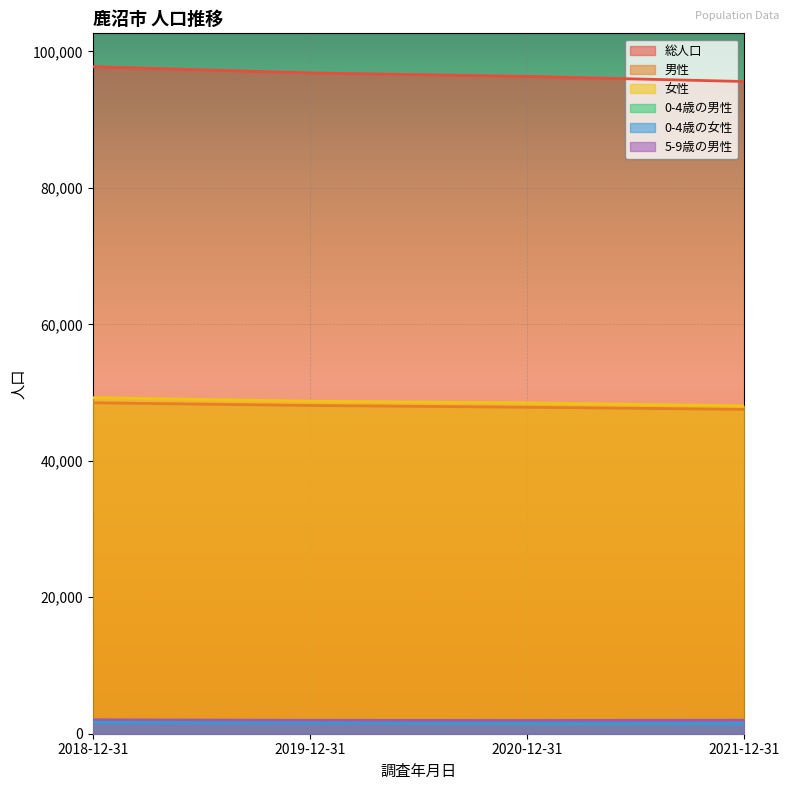

Between 2019-12-31 and 2021-12-31, which series saw the biggest shift?

総人口